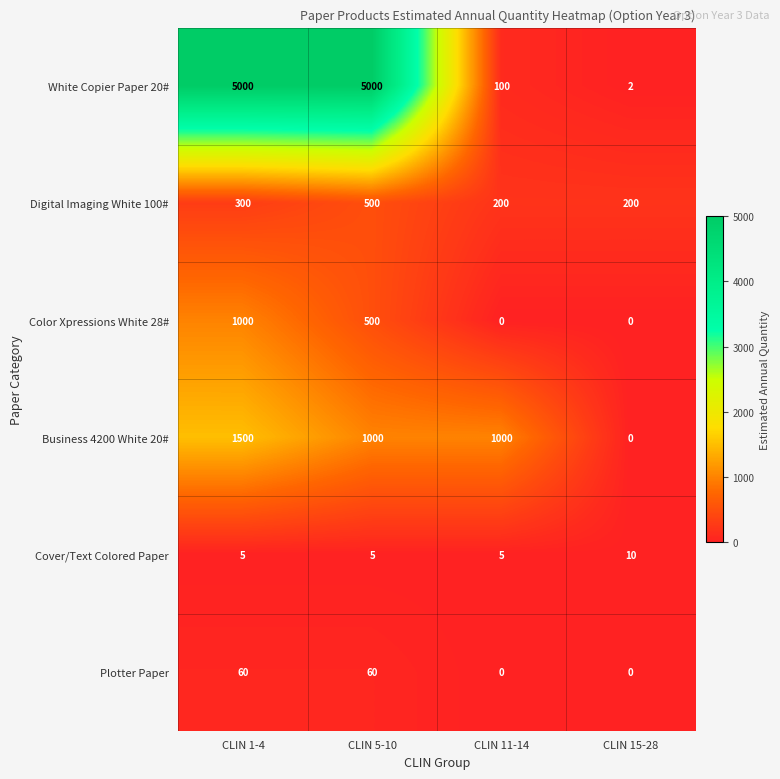

What is the spread (max minus min) of values at CLIN 1-4?

4995